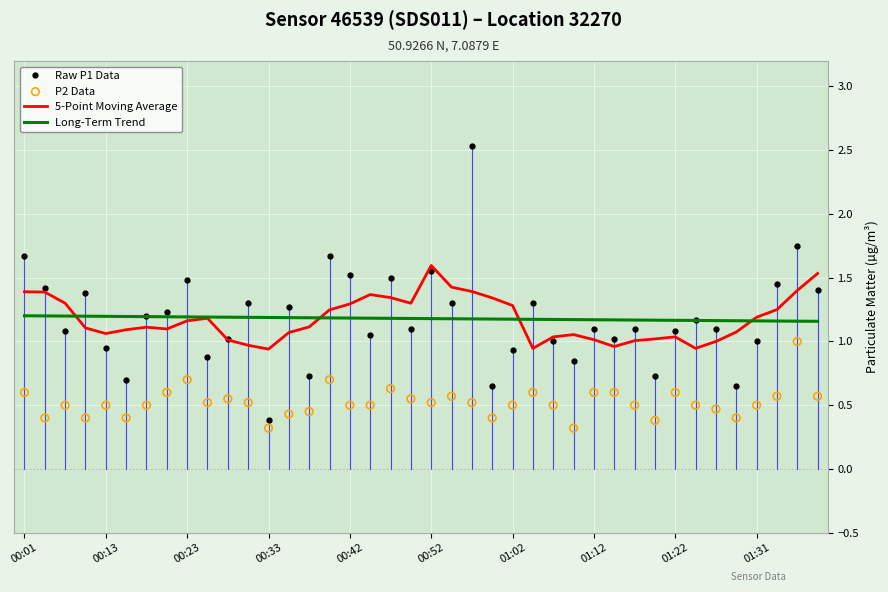

At how many categories does at least one series exceed 0?

40